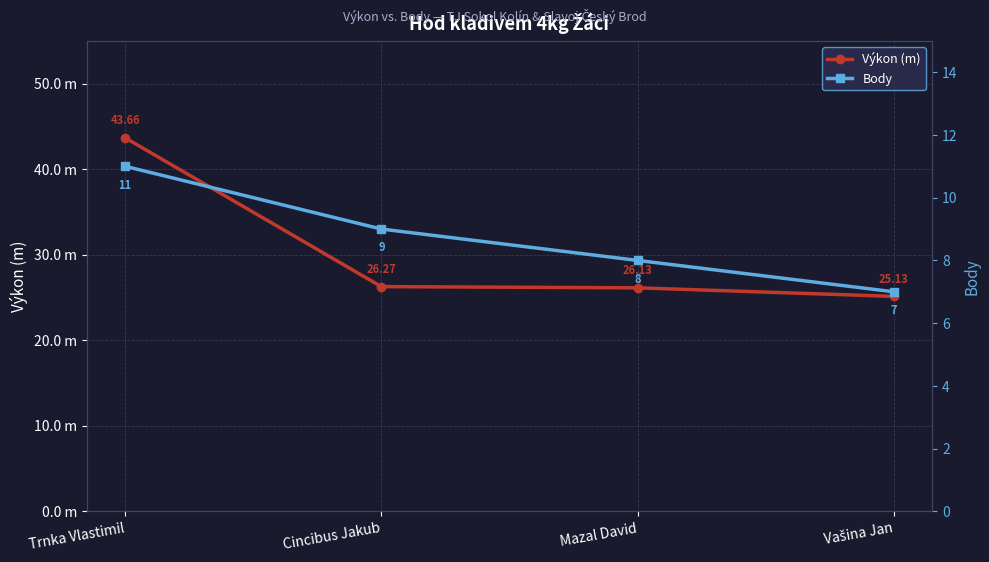

At which label does Body reach its minimum?

Vašina Jan